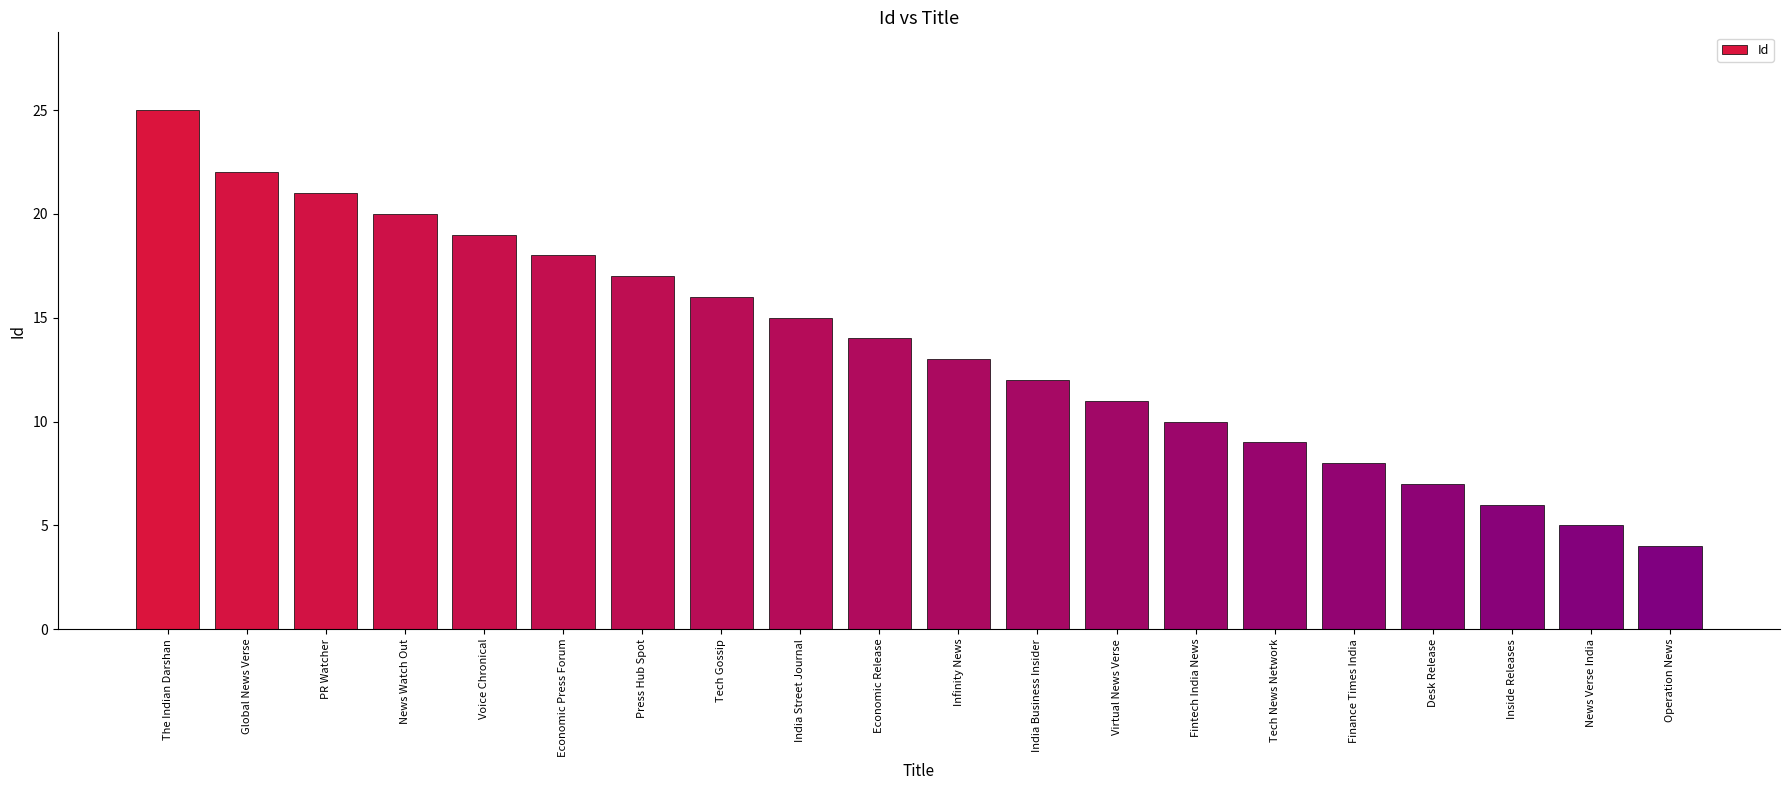

What is the sum of all values?

272